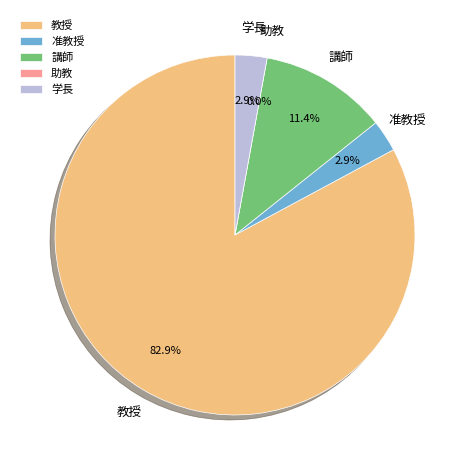

How many slices are in this pie chart?

5